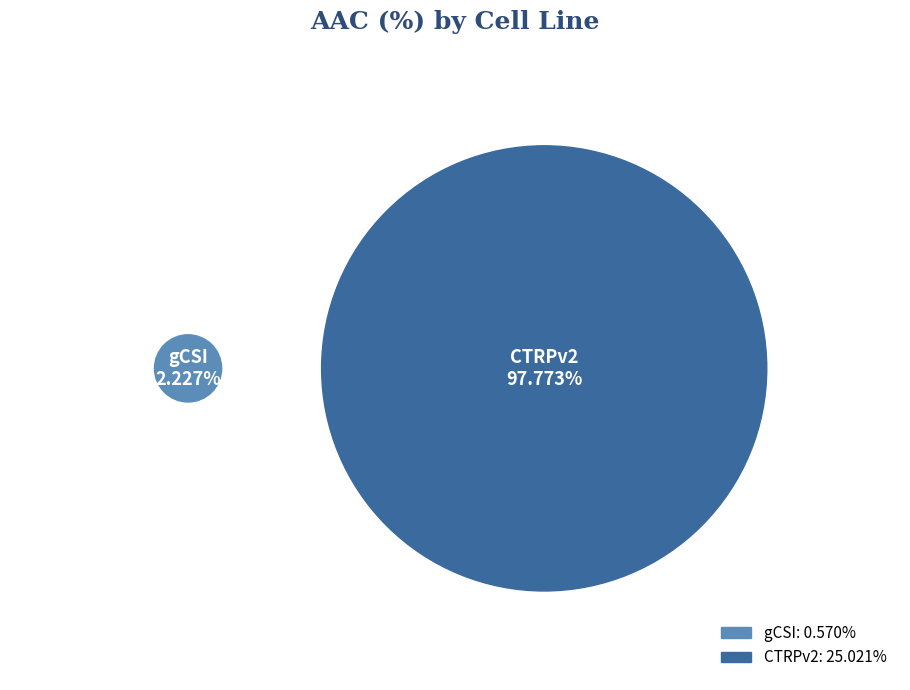

Which has a higher value, gCSI or CTRPv2?

CTRPv2